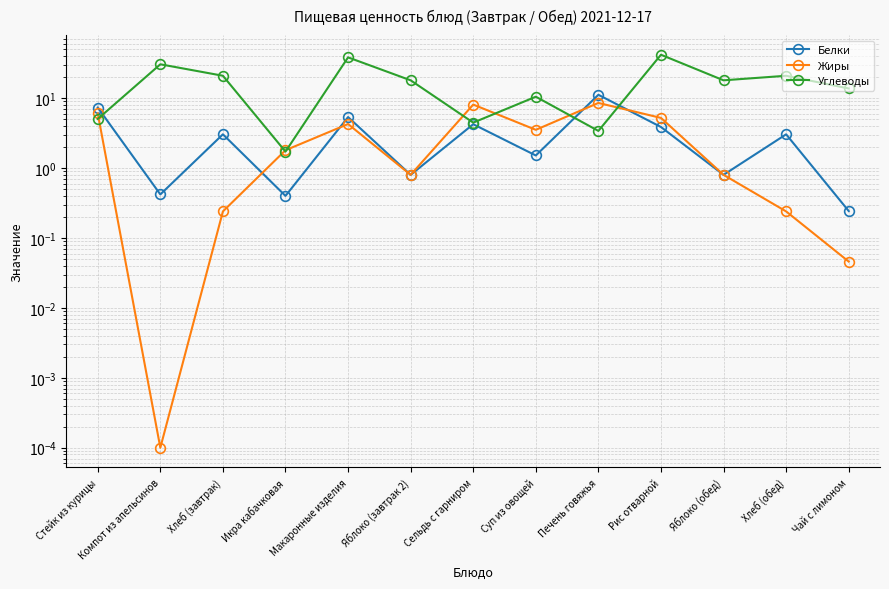

How many intersections are there between Углеводы and Белки?

3